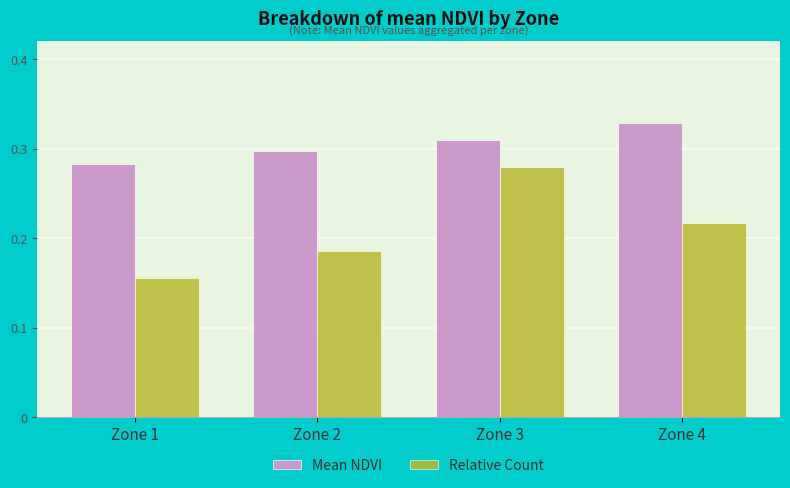

At Zone 2, list the series in order from smallest to largest.

Relative Count, Mean NDVI